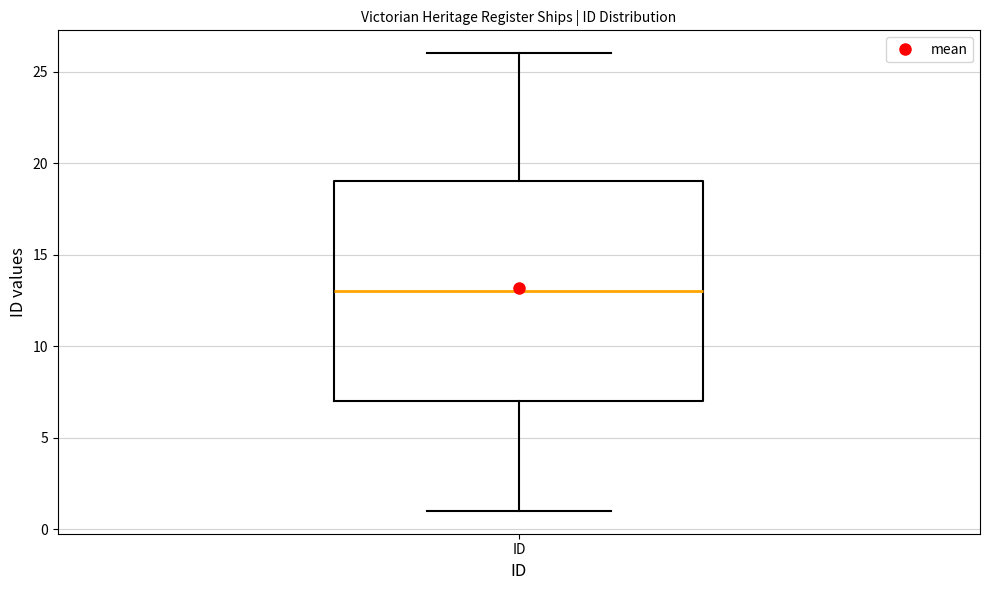

Transcribe this box plot: give where the median line is, the range the box spans, and where the two whiskers end, as read against the y-axis. The values are not printed on the chart, so give them approximately, as read against the axis.

median 13, box 7 to 19, whiskers 1 to 26